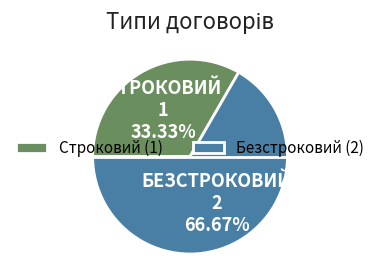

Which category has the biggest portion of the pie?

Безстроковий